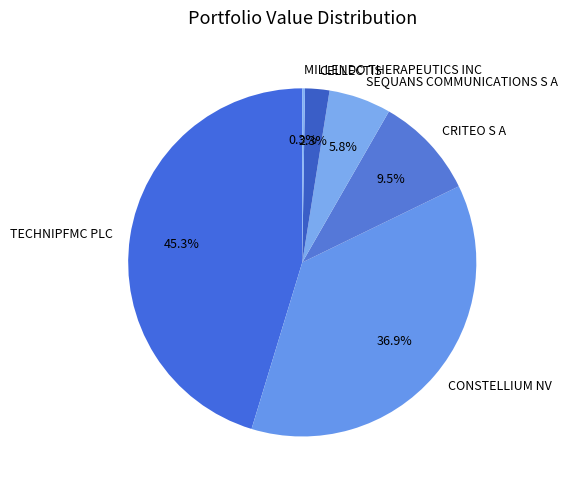

To the nearest percent, what portion does TECHNIPFMC PLC represent?

45%